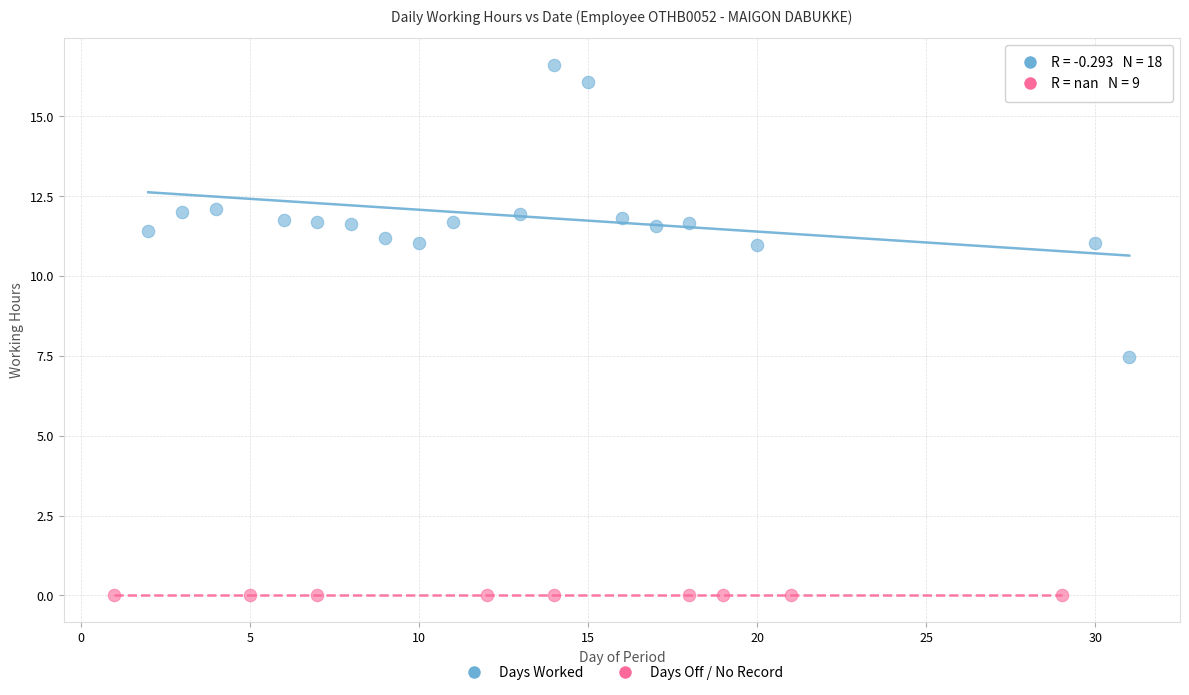

Which series contains the highest Y value?

Days Worked